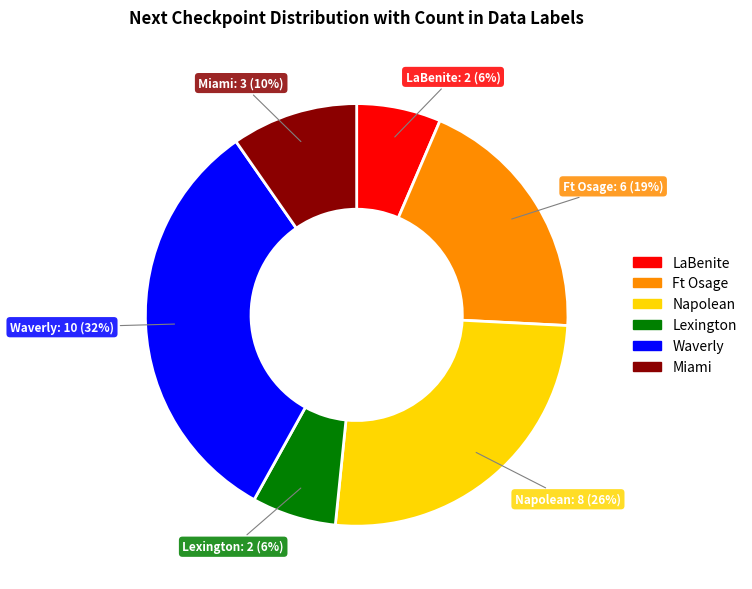

Count the number of slices in the pie.

6